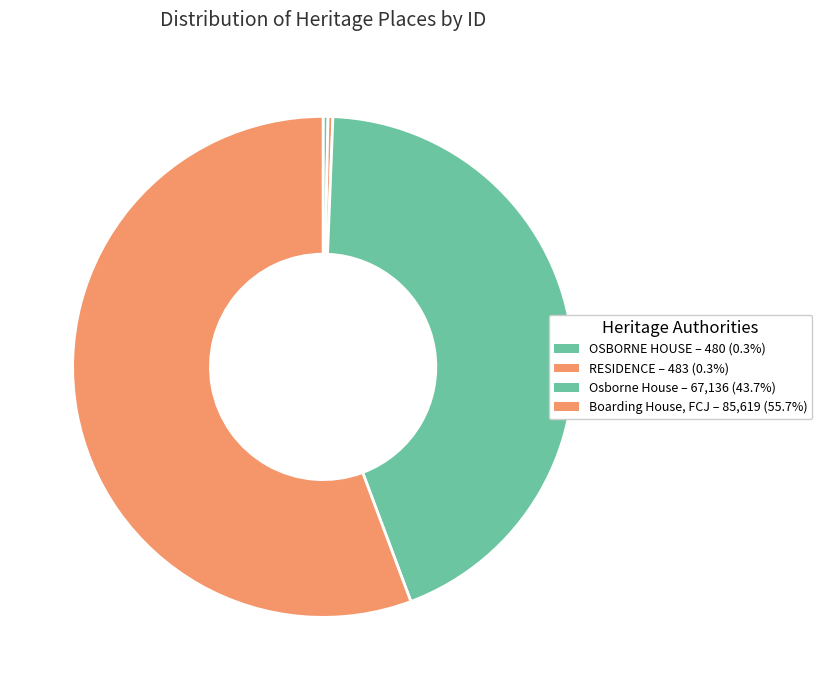

Approximately how many times larger is the value at Osborne House compared to OSBORNE HOUSE?

139.9